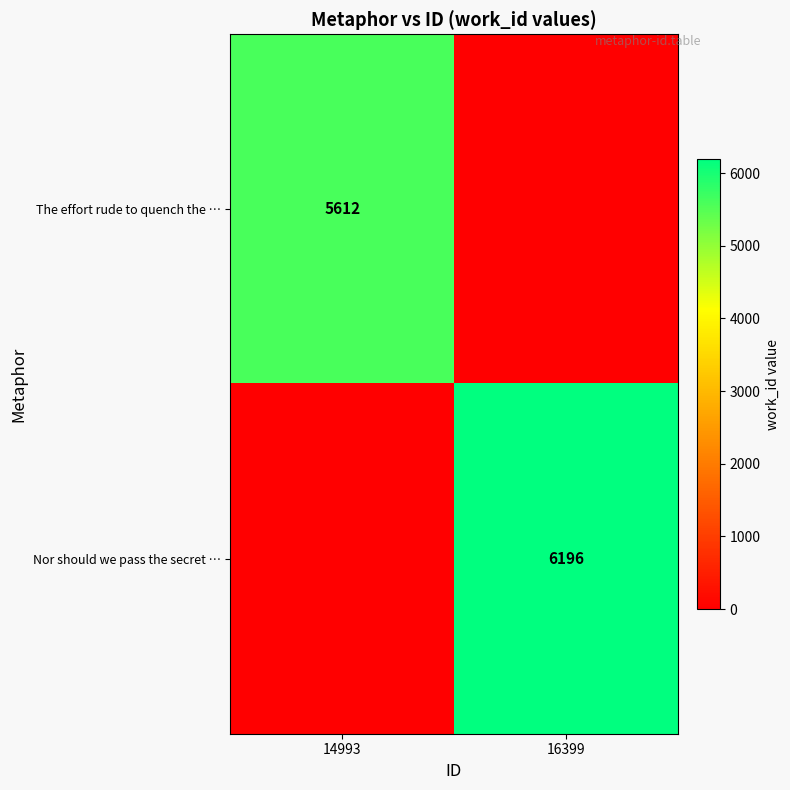

True or false: The effort rude to quench the … has a value of 8726 at 14993.

False